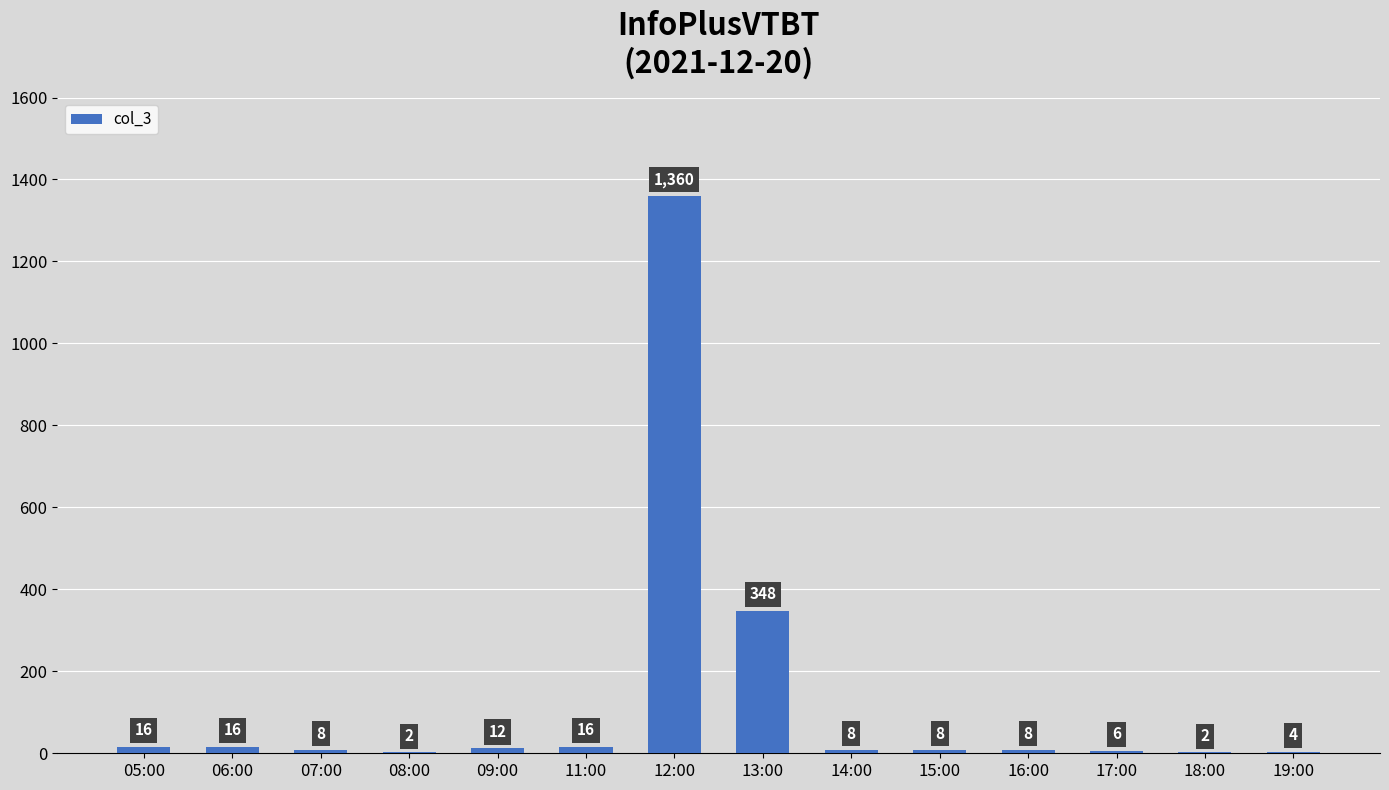

What is the sum of the values at 06:00 and 19:00?

20